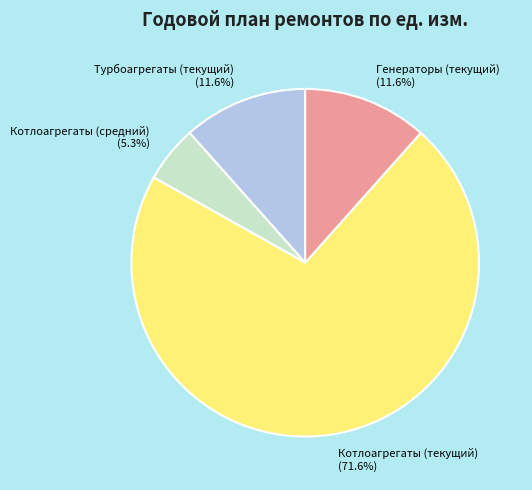

What is the smallest slice in the pie chart?

Котлоагрегаты (средний)